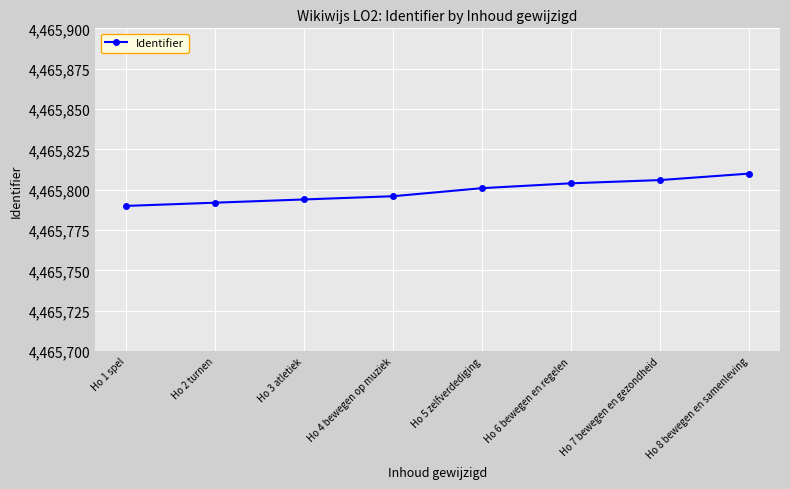

What is the smallest value displayed?

4465790